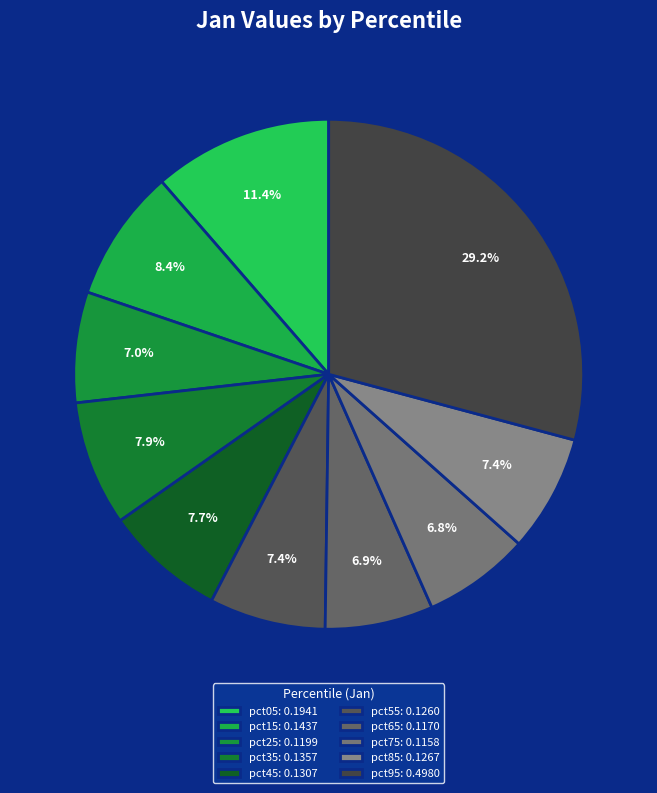

Count the number of slices in the pie.

10